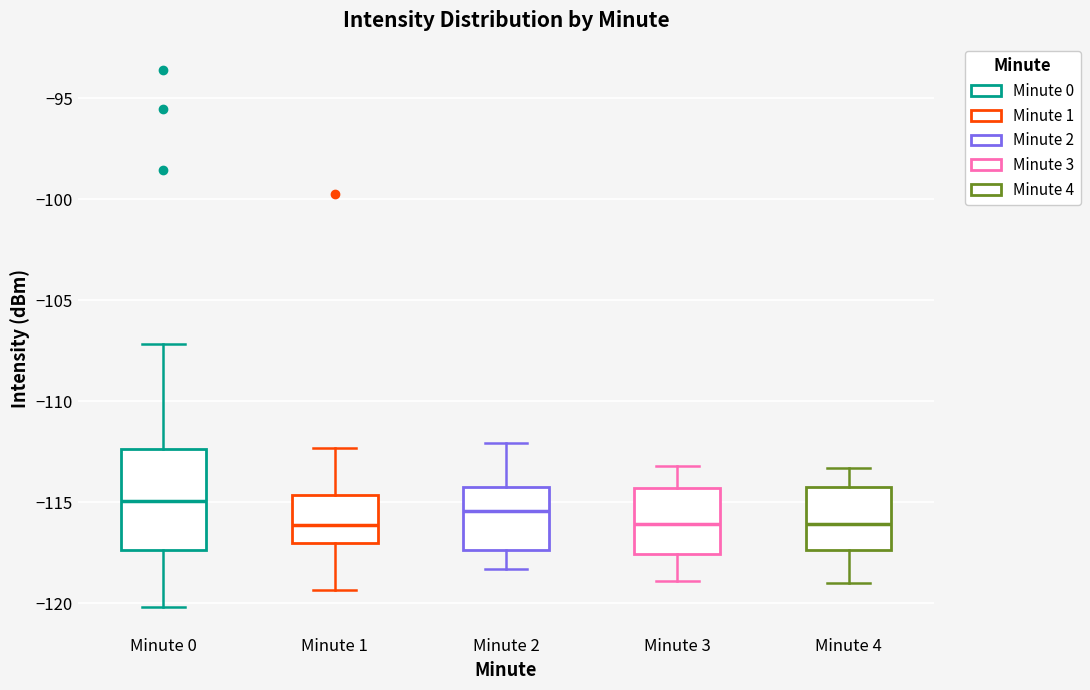

Which box's median line is the highest?

Minute 0